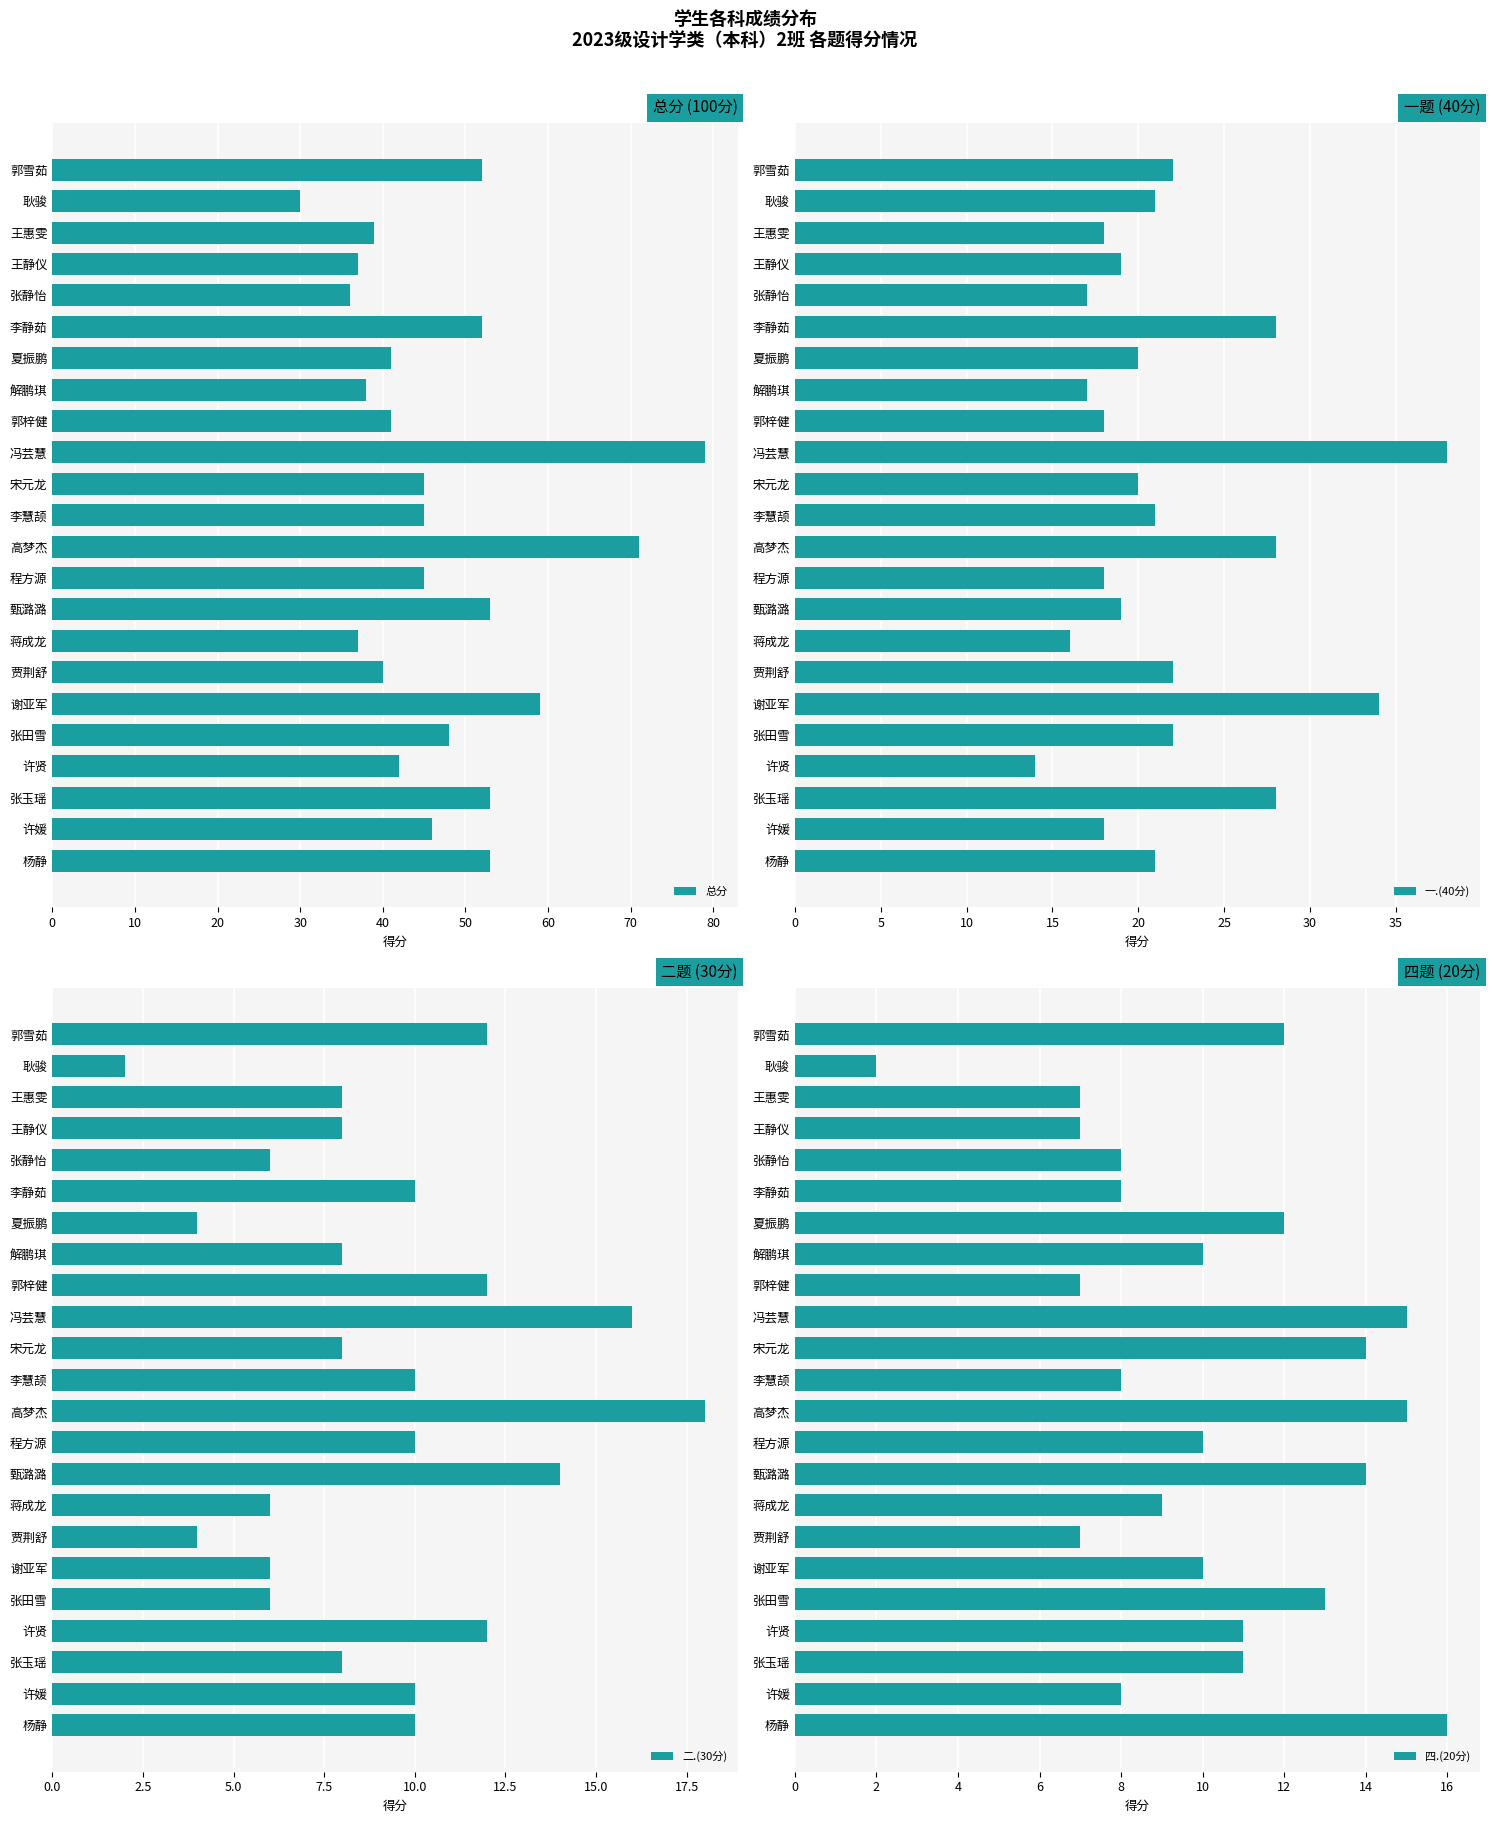

How many groups of bars are there?

23